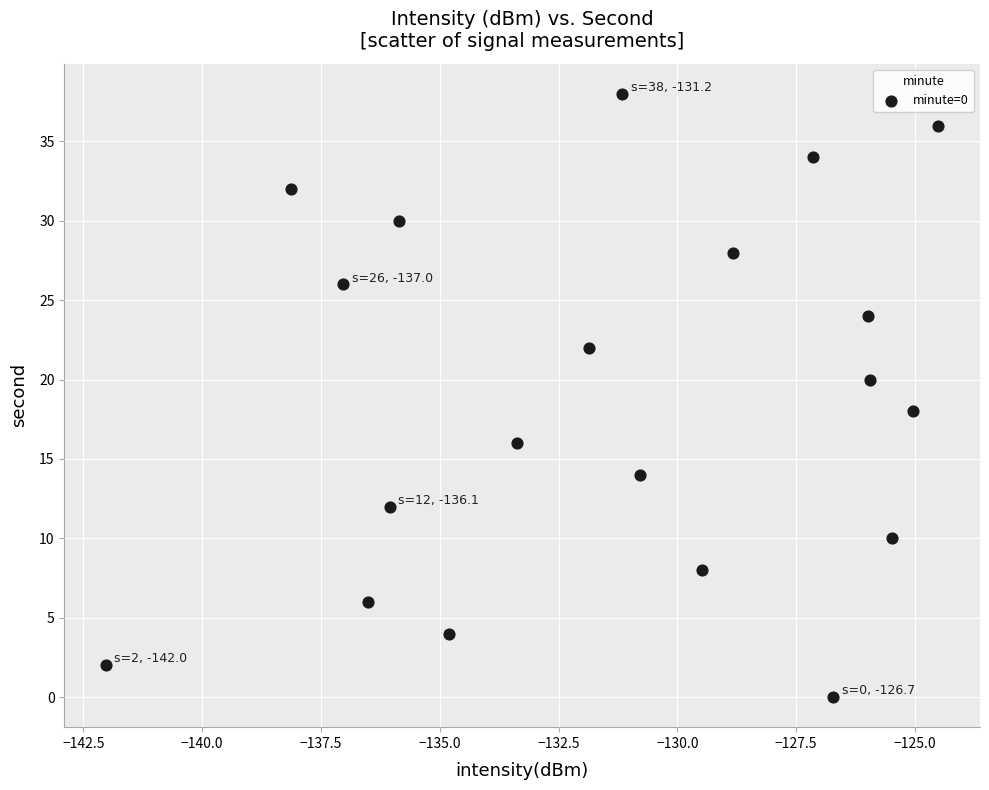

How many points are shown in the scatter plot?

20